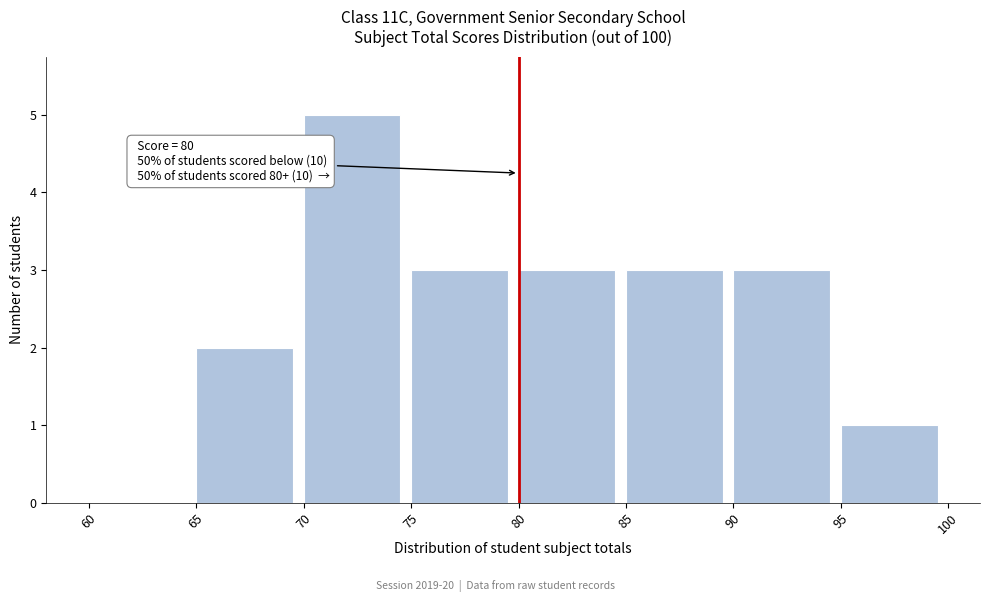

Which range on the x-axis has the tallest bar?

70 to 75